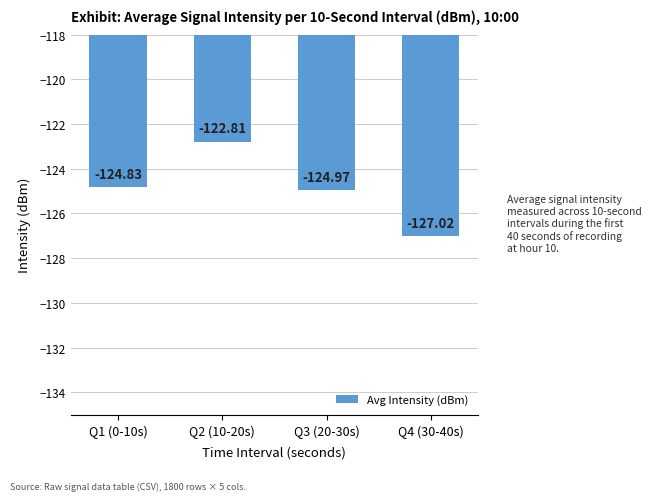

What is the value of the 3rd bar from the left?

-125.0